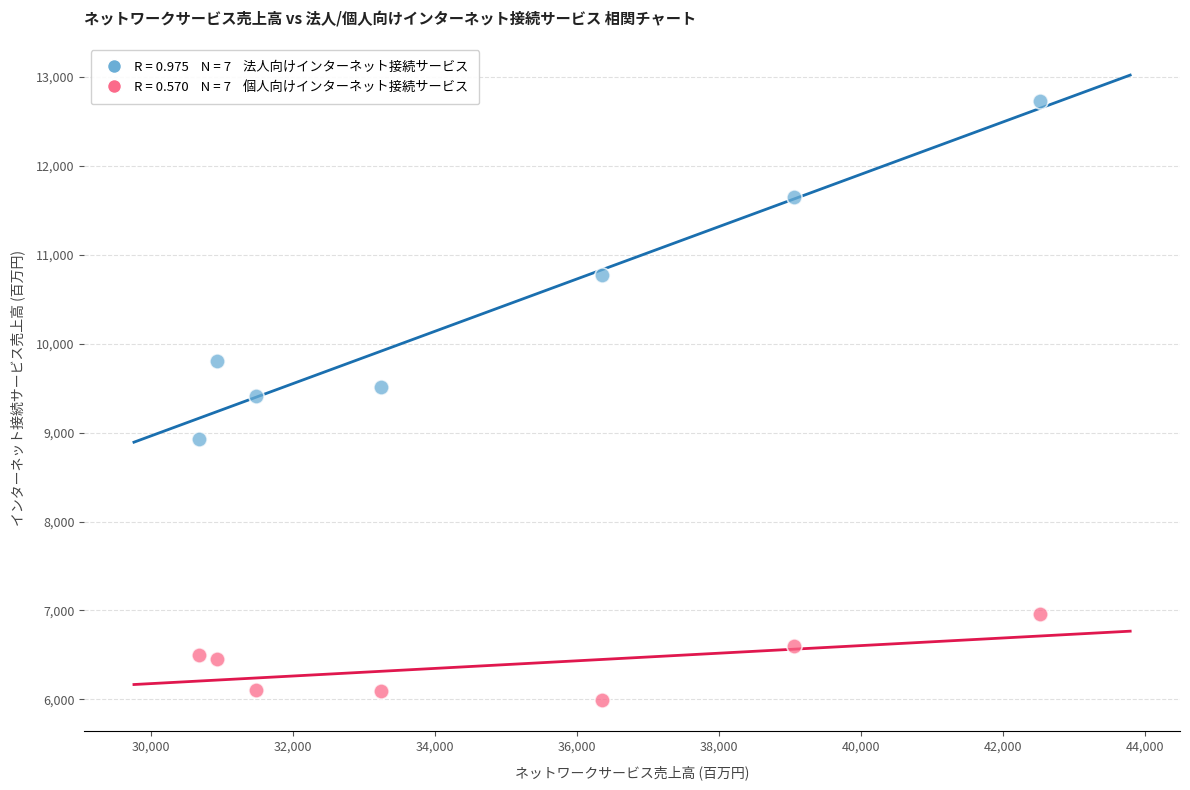

Across all data points, what is the range of X values (max minus min)?

11832.4